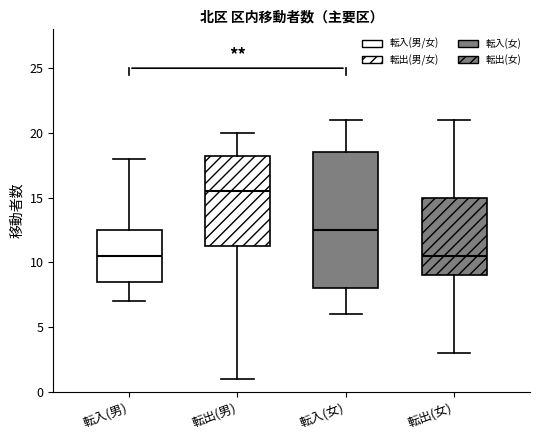

Which box's median line is the highest?

転出(男)